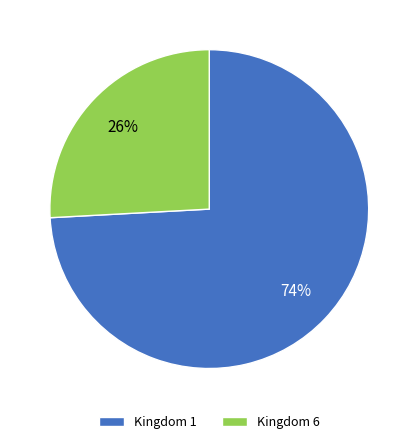

Rank the categories by value from lowest to highest.

Kingdom 6, Kingdom 1